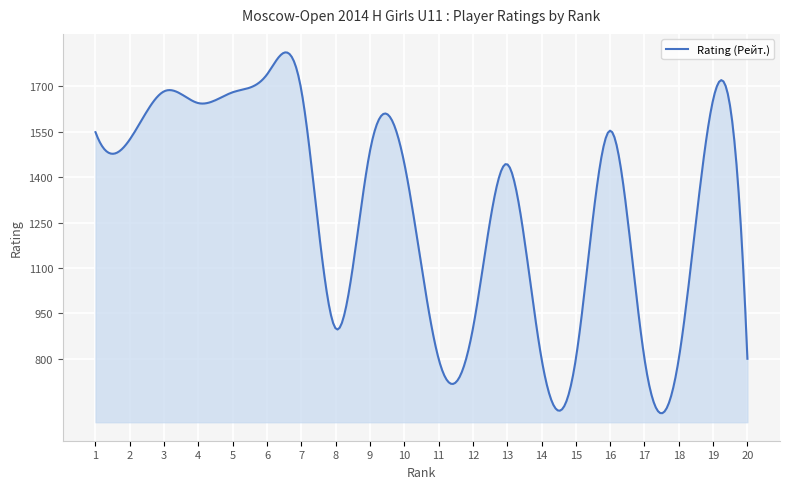

What is the smallest value displayed?

620.2